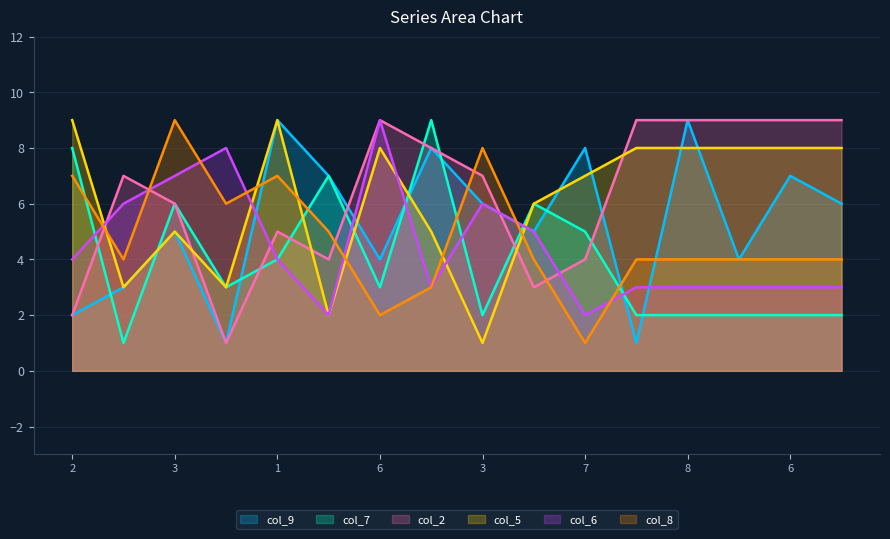

What is the difference between the maximum and minimum values in the col_6 series?

7